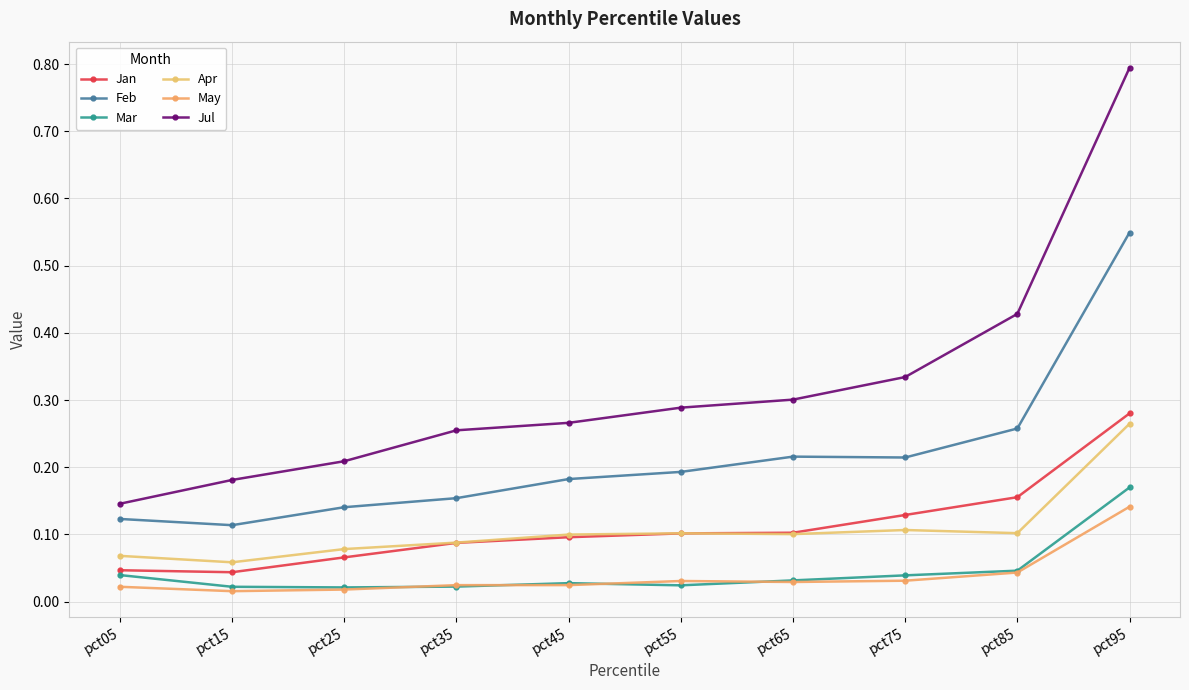

At which category is the sum across all series the highest?

pct95